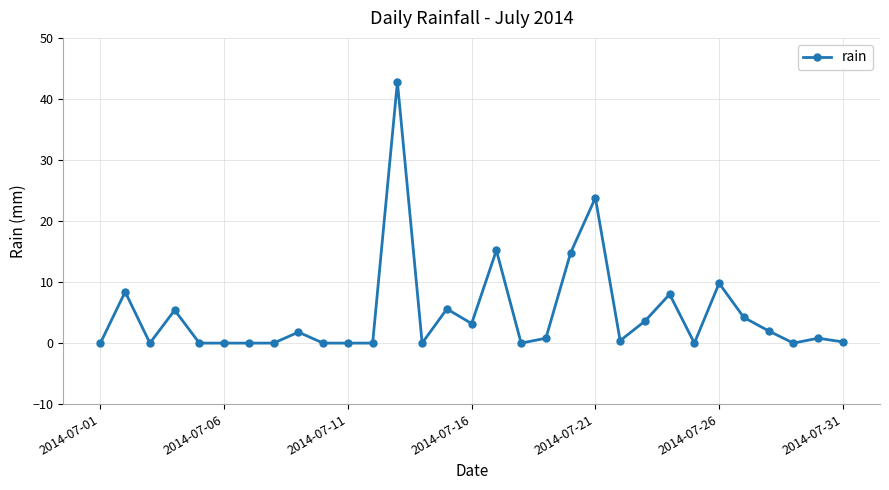

What is the value of the 2nd point from the left?

8.4